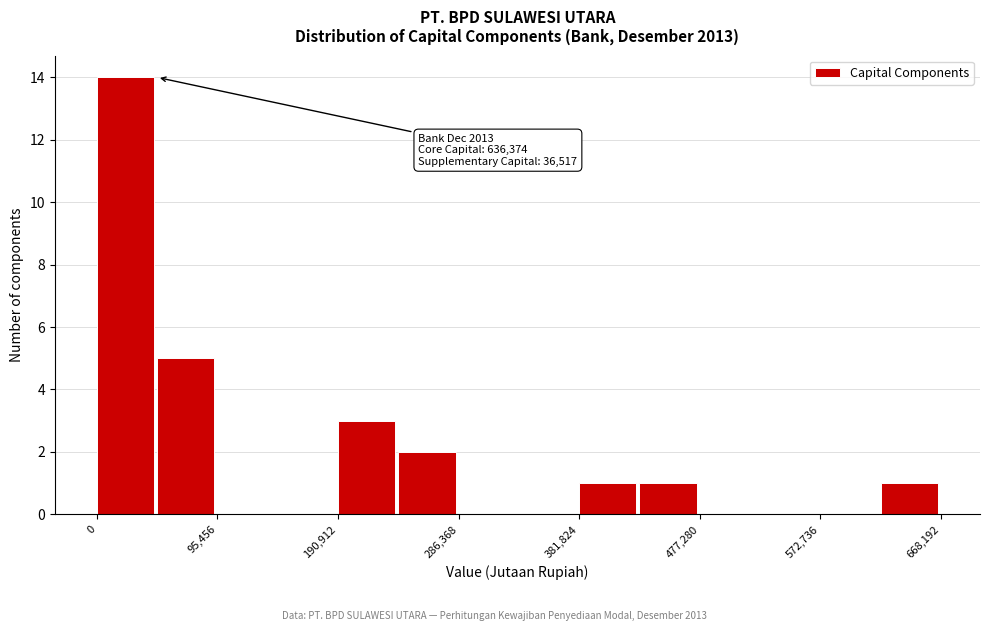

Over which range of the x-axis is the bar tallest?

0 to 50000